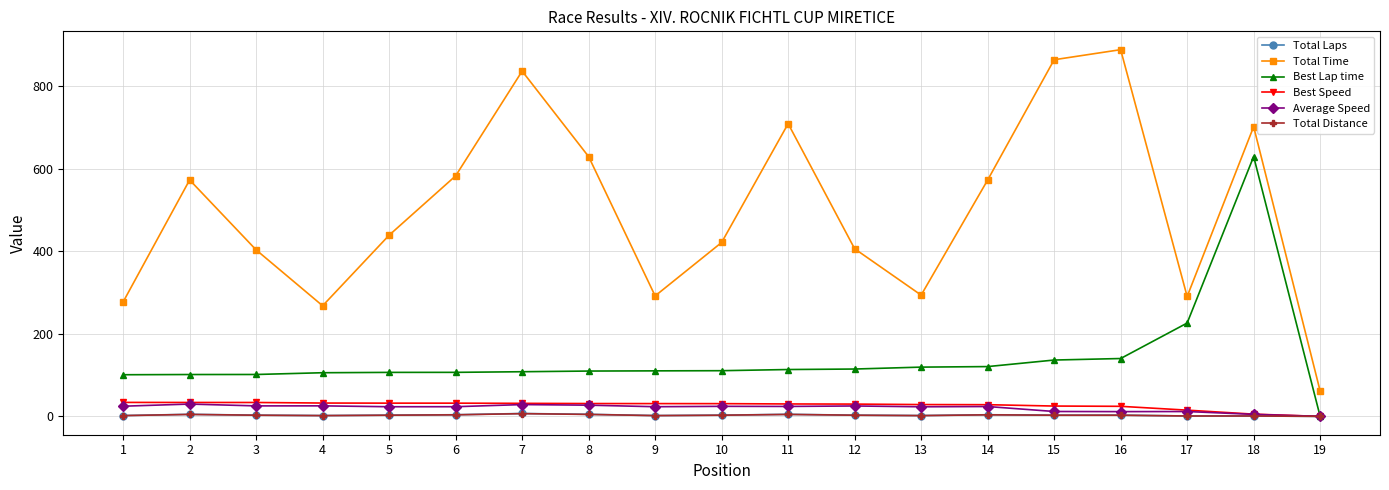

At how many categories does at least one series exceed 640?

5